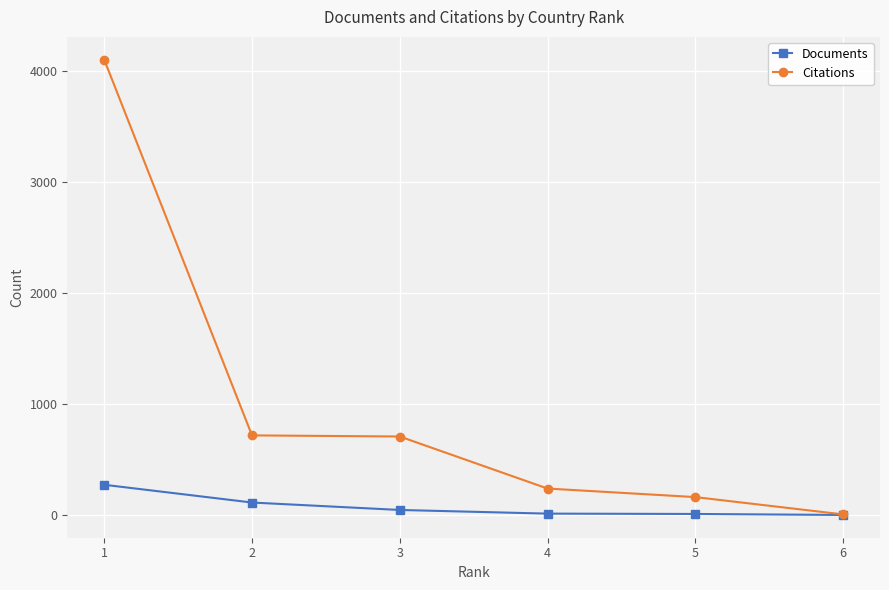

Where does the Documents series first go above 48?

1